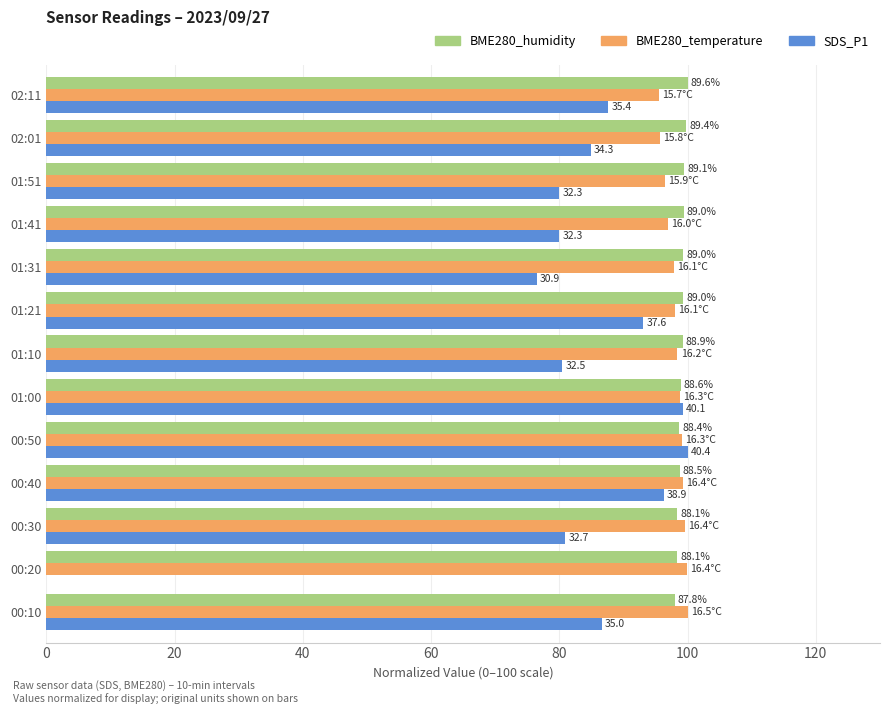

What are all the series names shown in the legend?

BME280_humidity, BME280_temperature, SDS_P1